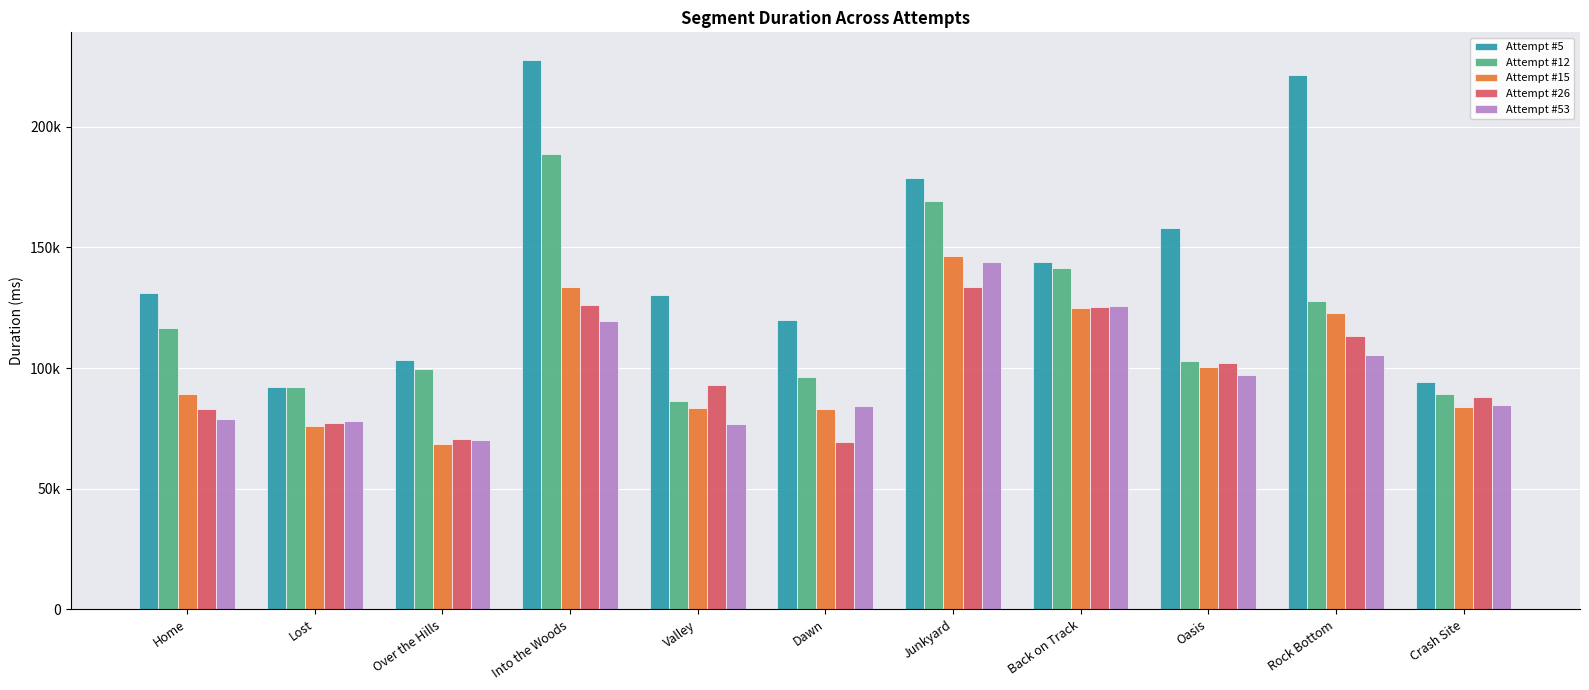

What is the label of the 7th bar from the left?

Junkyard